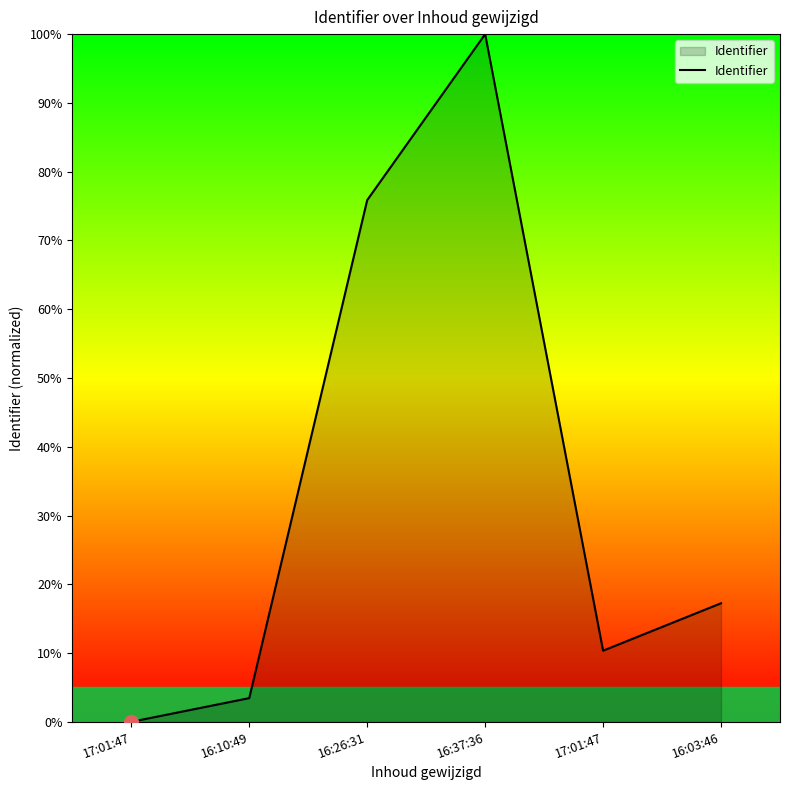

How many lines are shown in the chart?

1